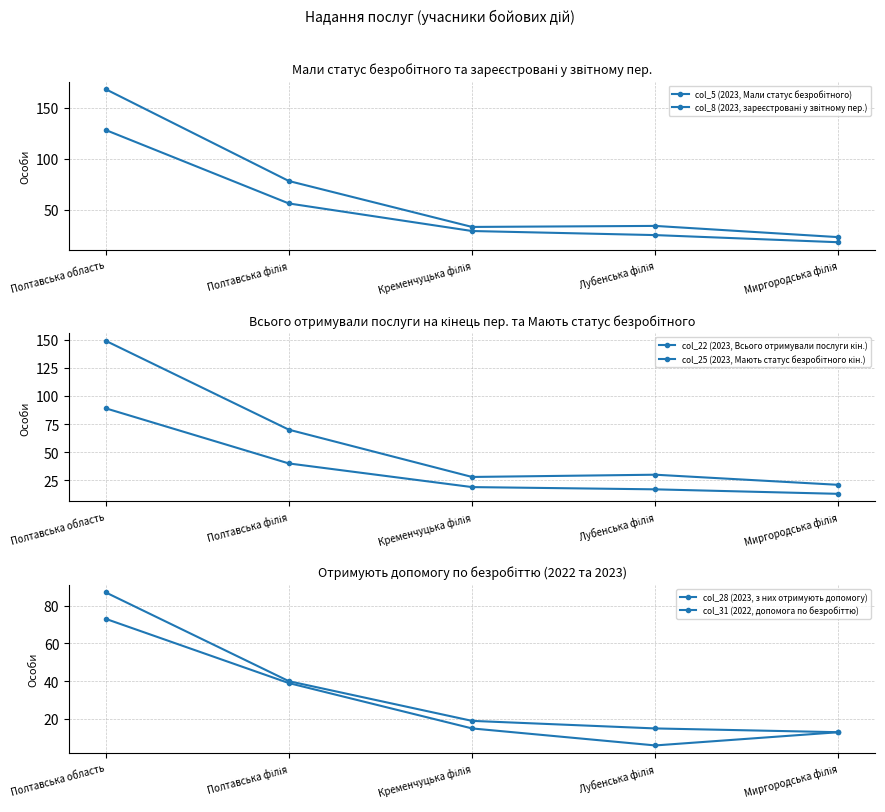

How many data points in col_25 (2023, Мають статус безробітного кін.) are less than 19?

2